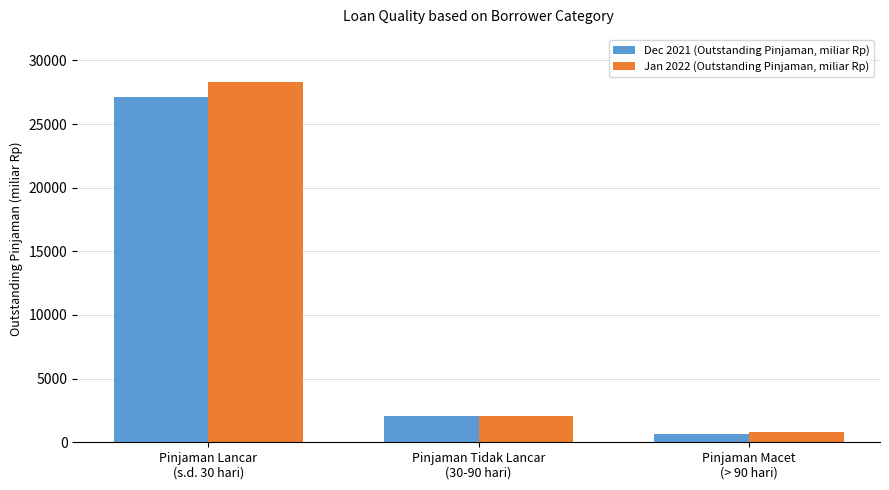

What is the difference between the maximum and second lowest values in the Dec 2021 (Outstanding Pinjaman, miliar Rp) series?

25107.3